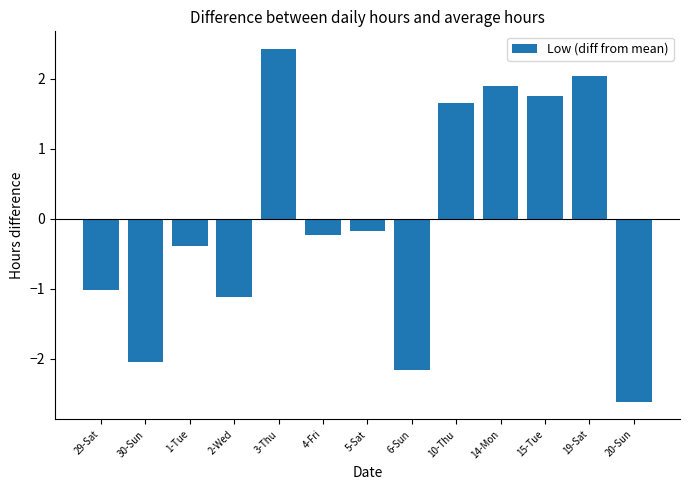

What position from the right is 14-Mon?

4